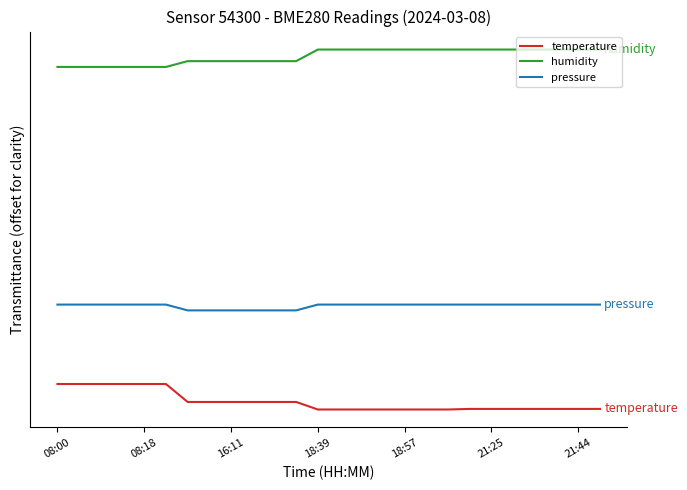

True or false: temperature and pressure intersect in this chart.

False